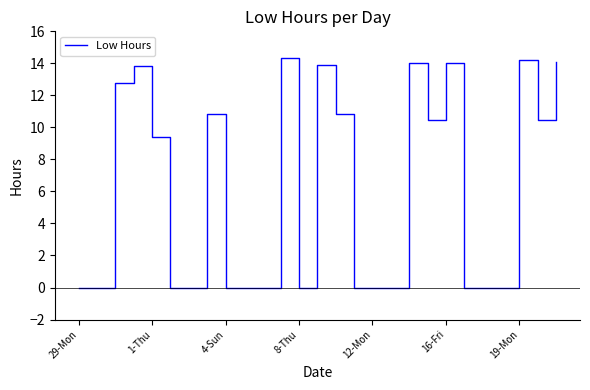

What is the difference between the maximum and minimum values?

14.4